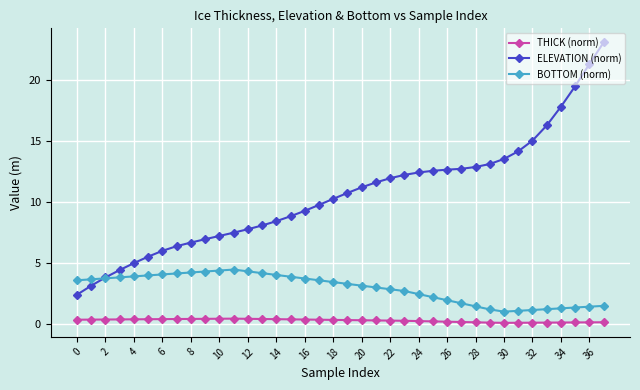

What is the average value of the BOTTOM (norm) series?

2.9